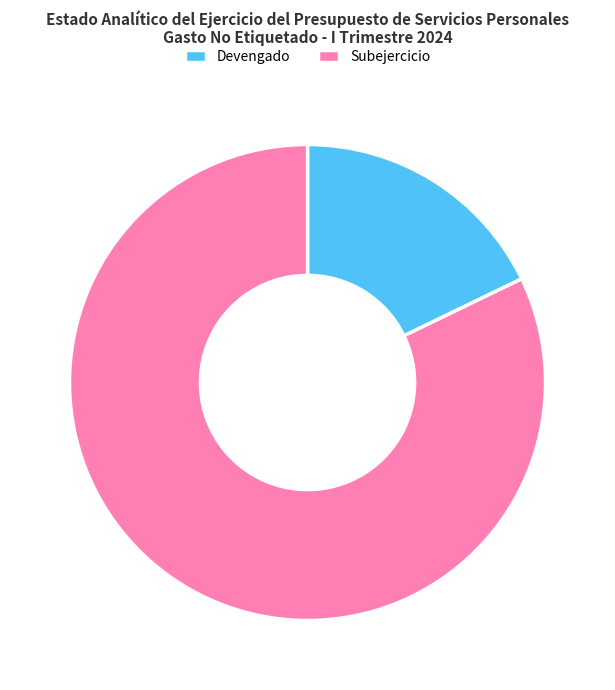

Do Subejercicio and Devengado together represent more than half of the pie?

Yes